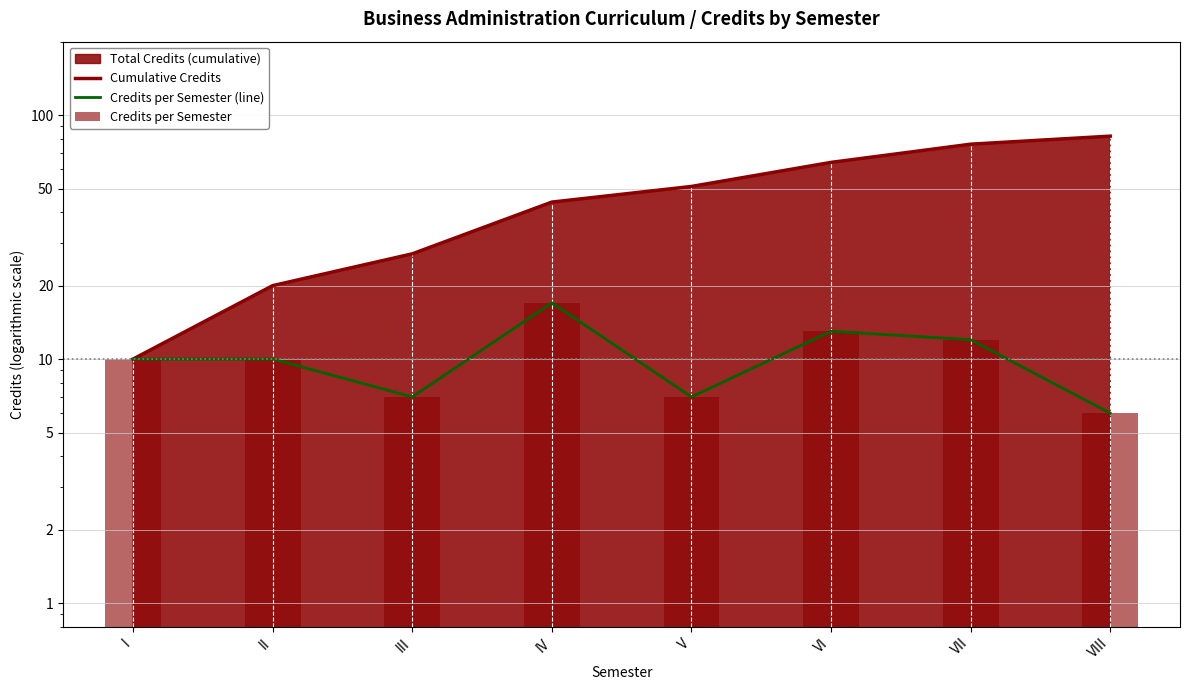

What is the smallest value displayed?

6